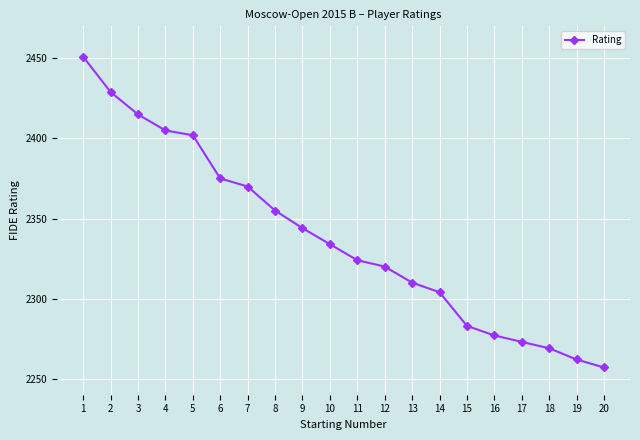

What is the minimum value shown in the chart?

2257